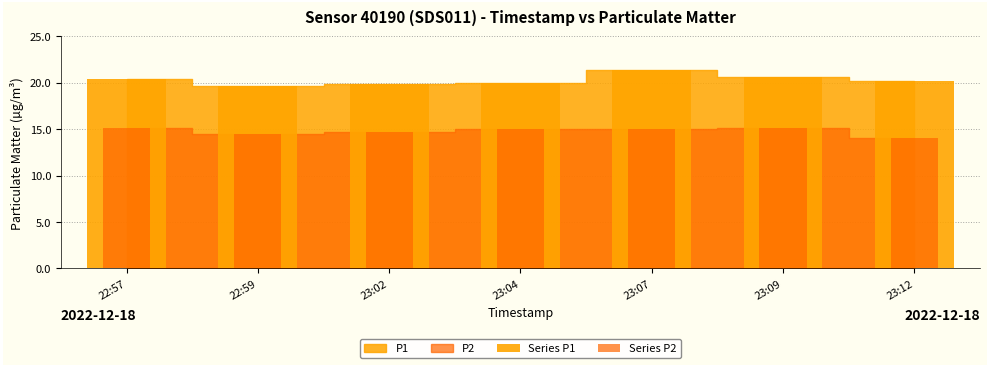

The Series P2 series shows 9.2 at 23:07. True or false?

False